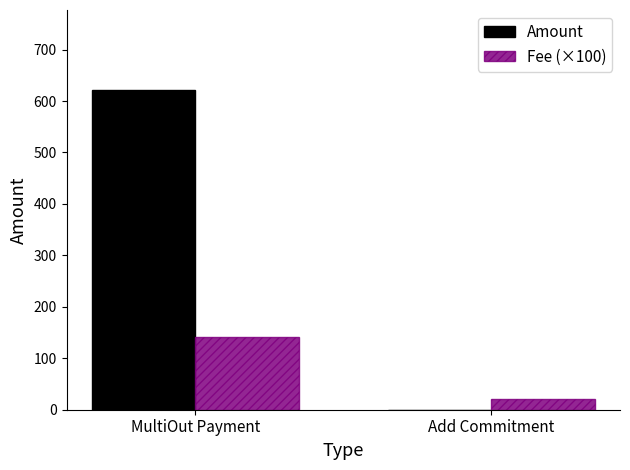

Reading left to right, extract all data points from this chart.

Amount: 621.5	0.0
Fee (×100): 142.0	21.0